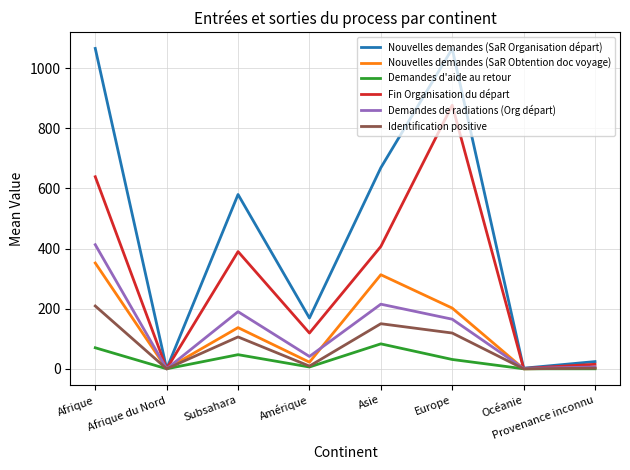

At how many categories does at least one series exceed 934?

2